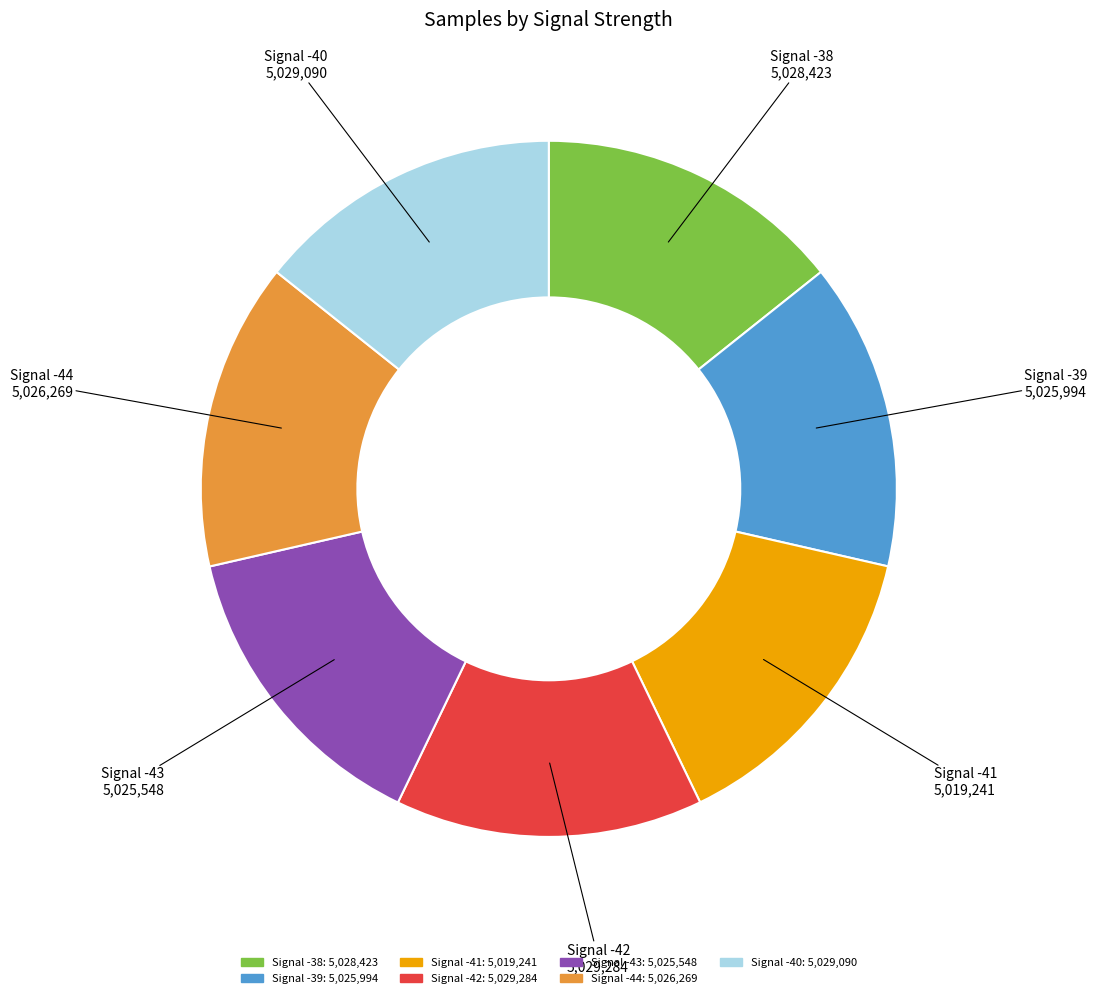

Is there a majority slice in this chart?

No